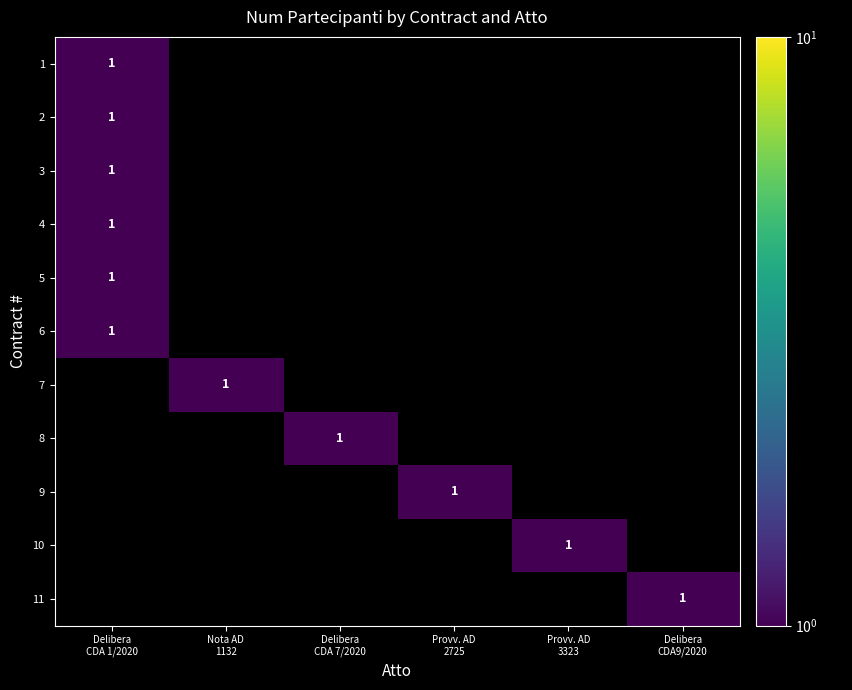

At which label is 7 closest to 0?

Delibera CDA 1/2020